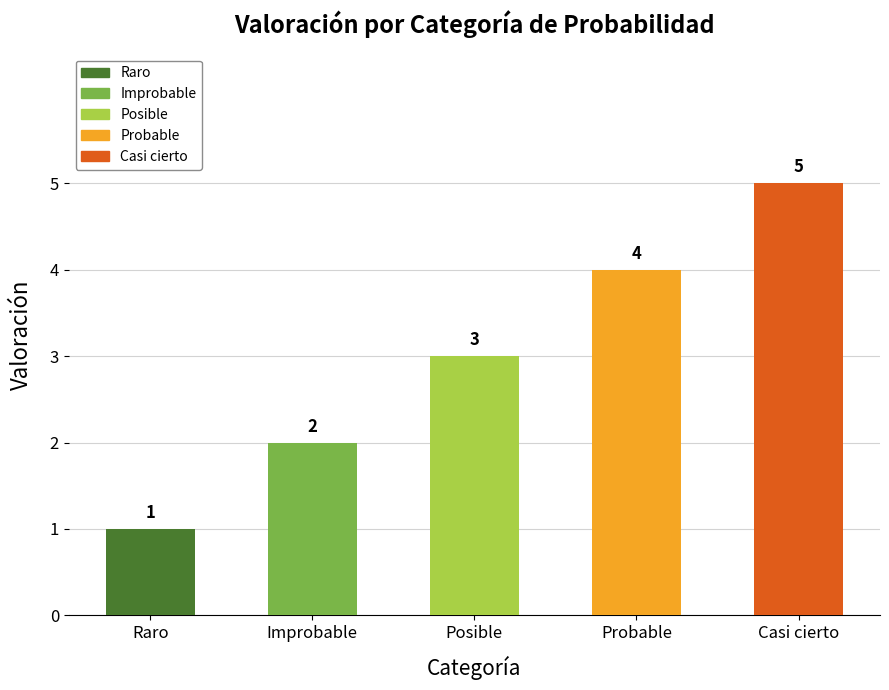

What is the change in value from Posible to Probable?

+1